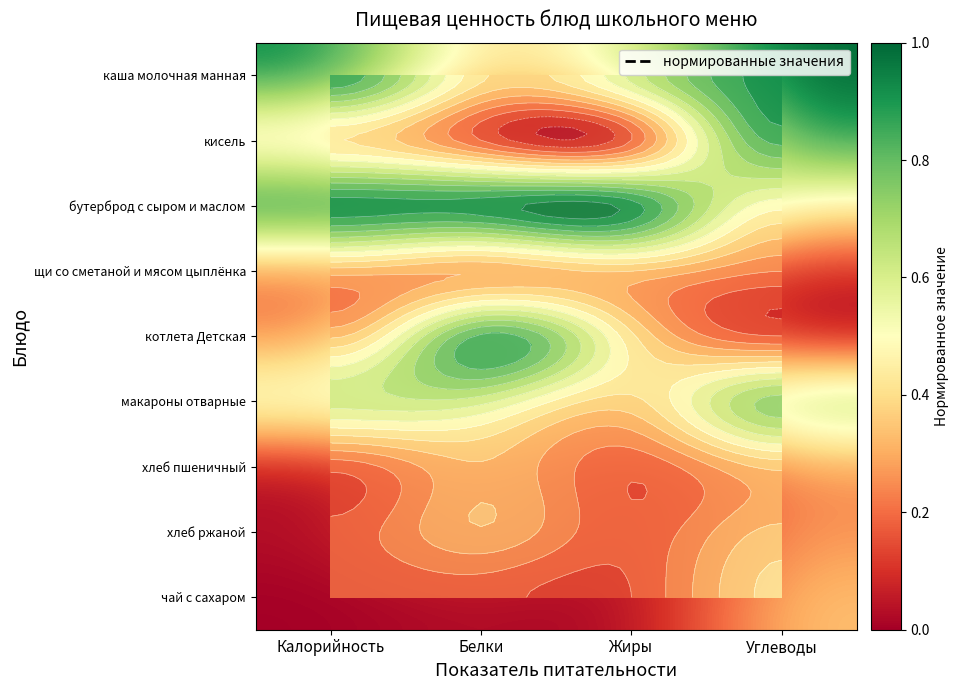

Rank the categories by котлета Детская value from highest to lowest.

Белки, Жиры, Калорийность, Углеводы